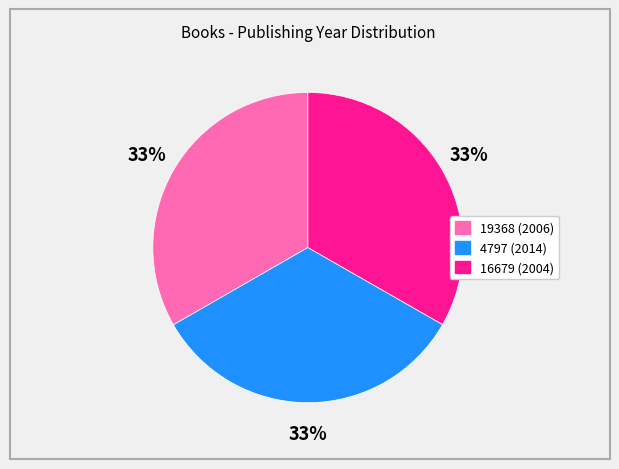

What is the ratio of the value at 4797 (2014) to the value at 19368 (2006)?

1.0